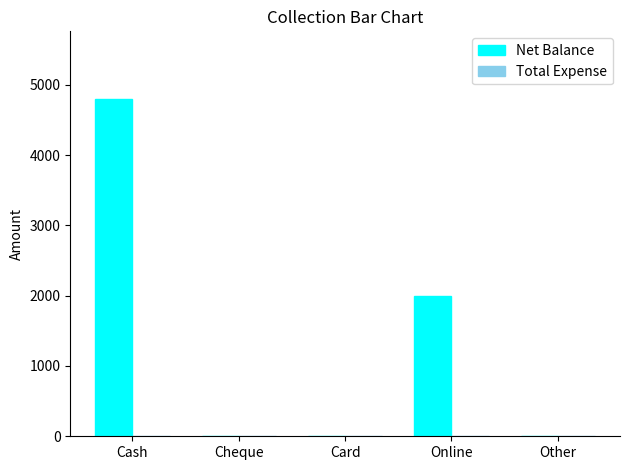

At which label is the value closest to 2400?

Online